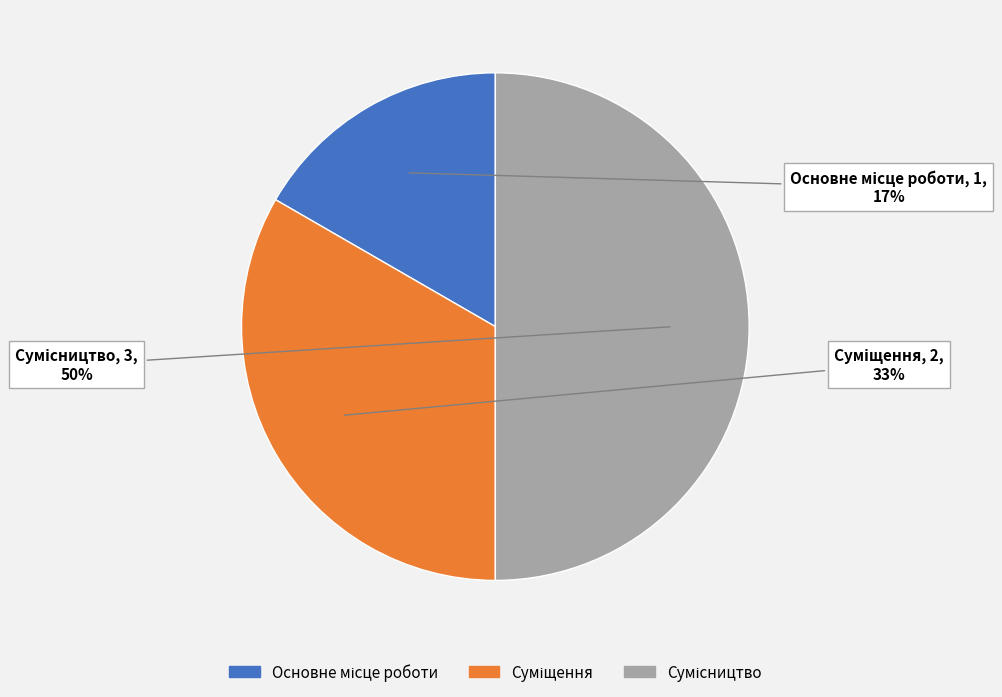

To the nearest percent, what is the difference between the largest and smallest slice percentages?

33%